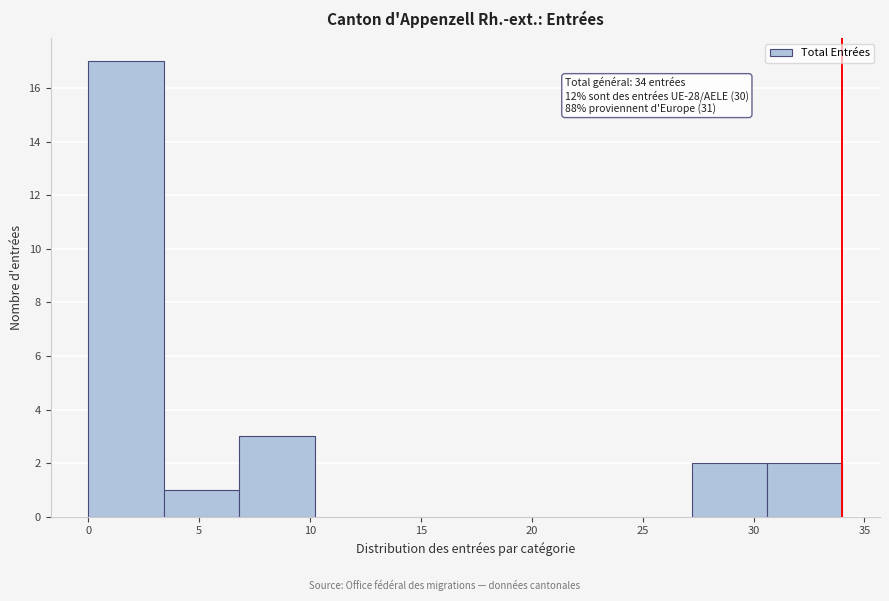

Over which range of the x-axis is the bar tallest?

0.0 to 3.4